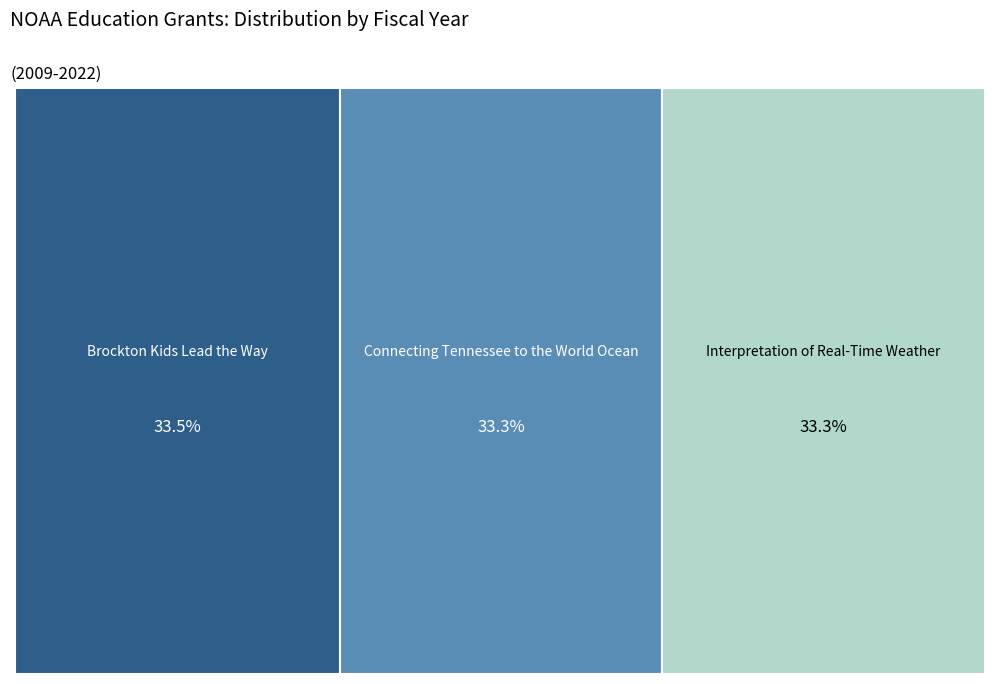

True or false: Connecting Tennessee to the World Ocean accounts for 33% of the total.

True